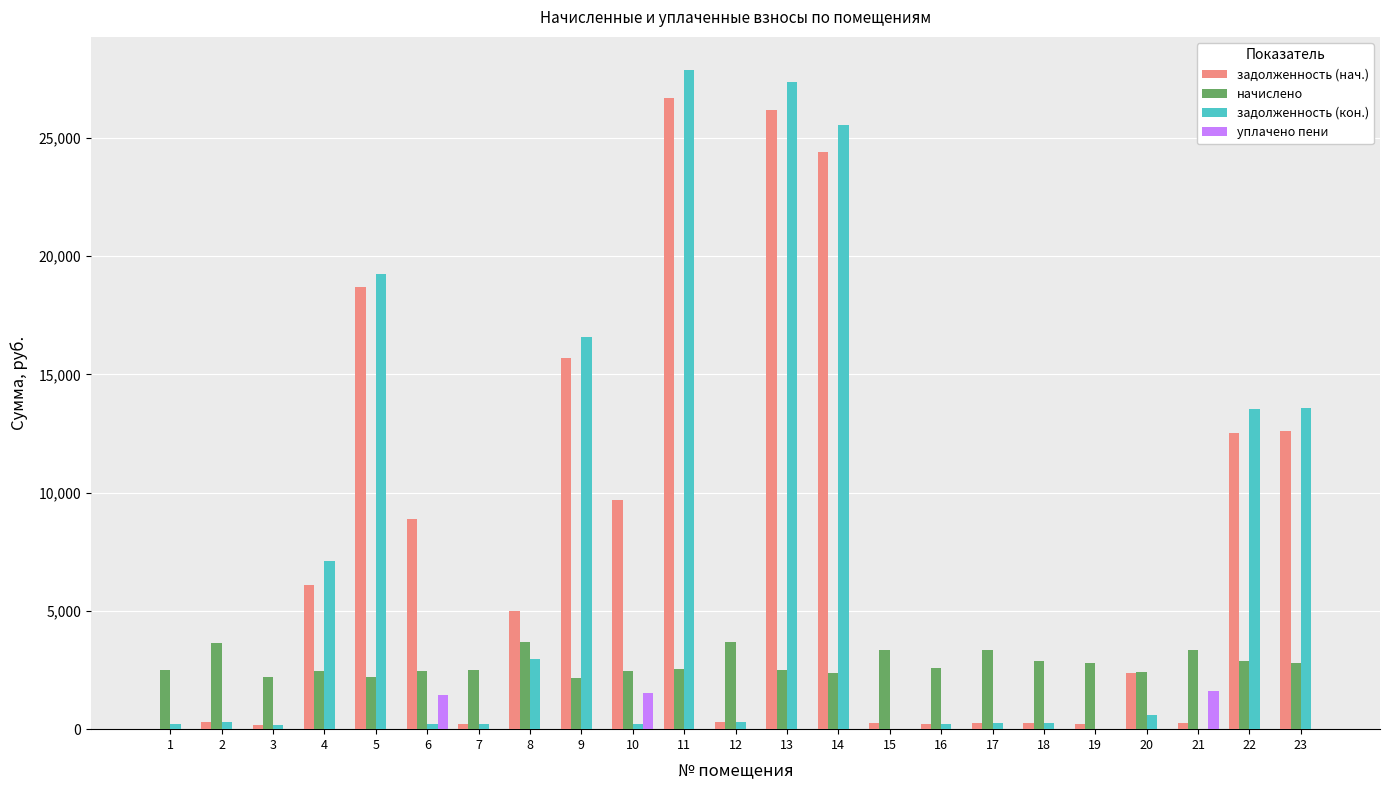

Where is задолженность (нач.) nearest to the value 13340?

23